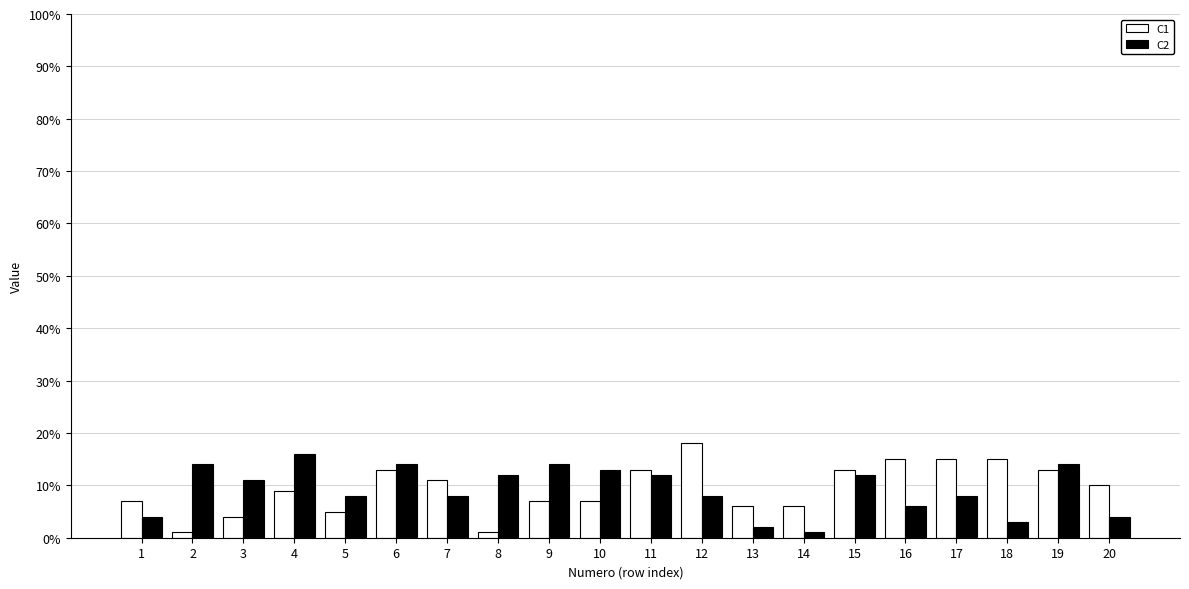

At which label does C1 first exceed 10?

6